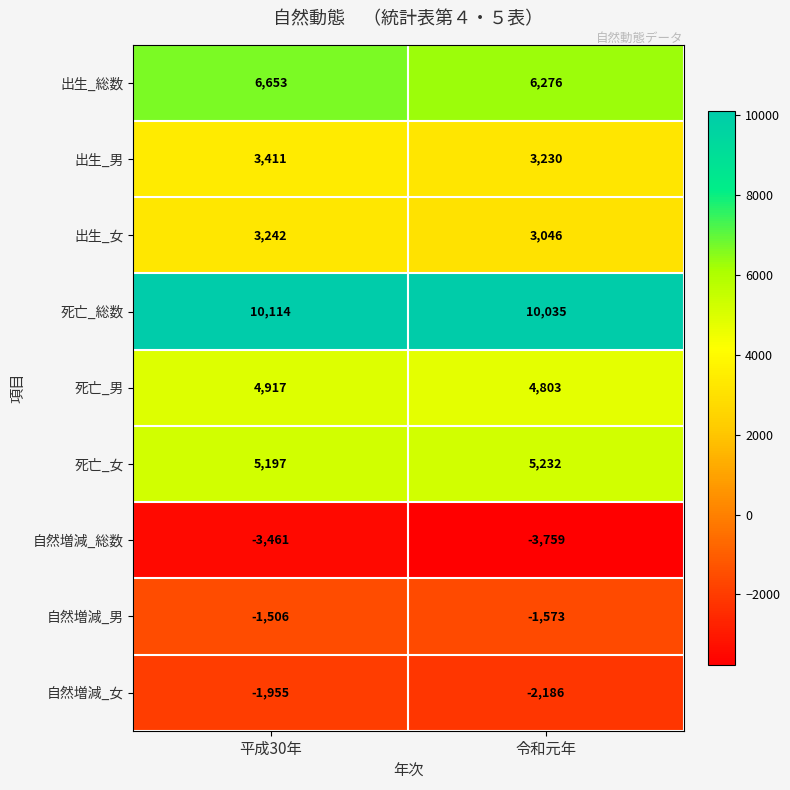

Reading right to left, extract all data points from this chart.

出生_総数: 令和元年=6276	平成30年=6653
出生_男: 令和元年=3230	平成30年=3411
出生_女: 令和元年=3046	平成30年=3242
死亡_総数: 令和元年=10035	平成30年=10114
死亡_男: 令和元年=4803	平成30年=4917
死亡_女: 令和元年=5232	平成30年=5197
自然増減_総数: 令和元年=-3759	平成30年=-3461
自然増減_男: 令和元年=-1573	平成30年=-1506
自然増減_女: 令和元年=-2186	平成30年=-1955